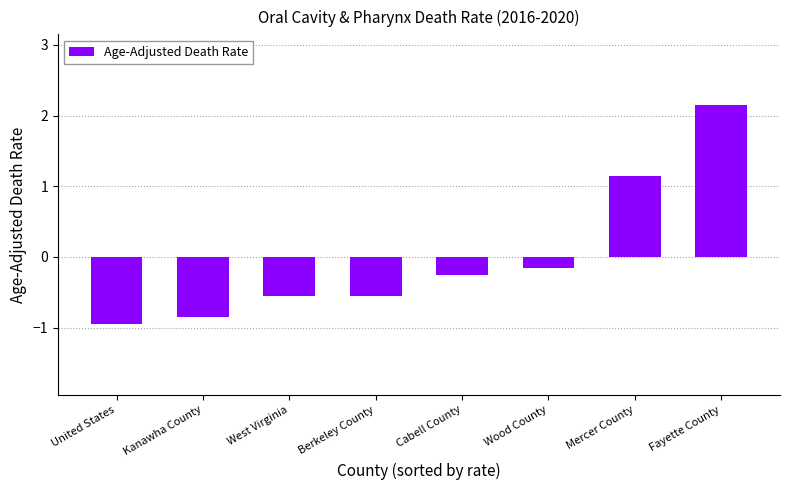

Is it true that the value at United States is -0.9?

True